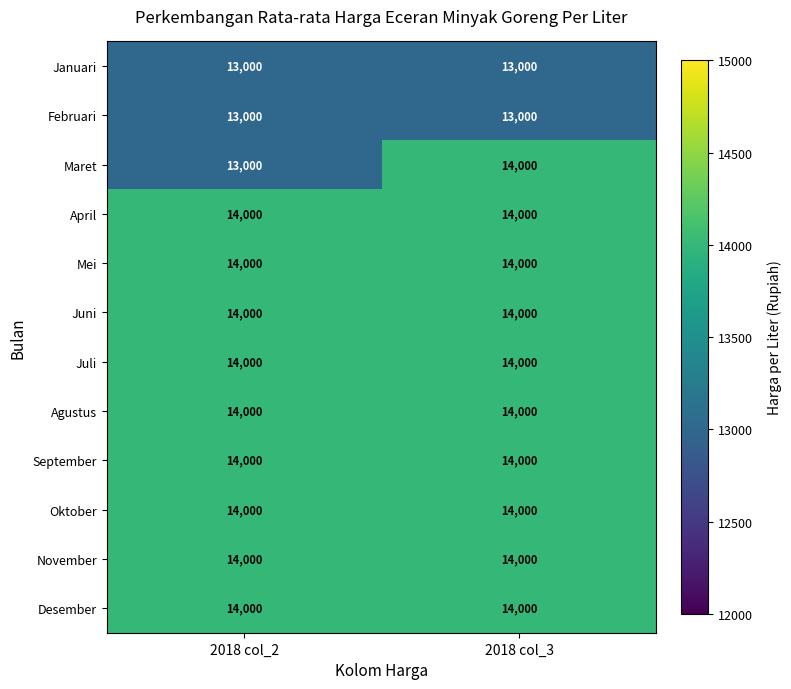

Is the value of Maret at 2018 col_2 greater than the value of Oktober at 2018 col_3?

No